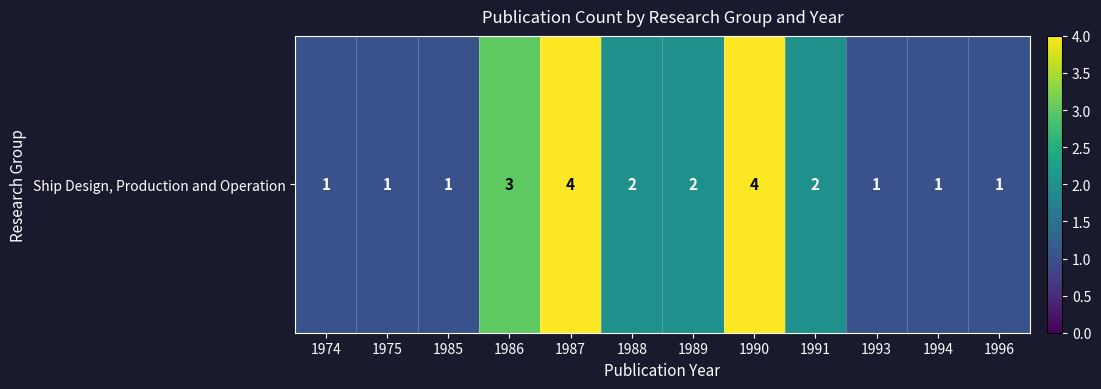

Which category has the highest value across all series?

1987